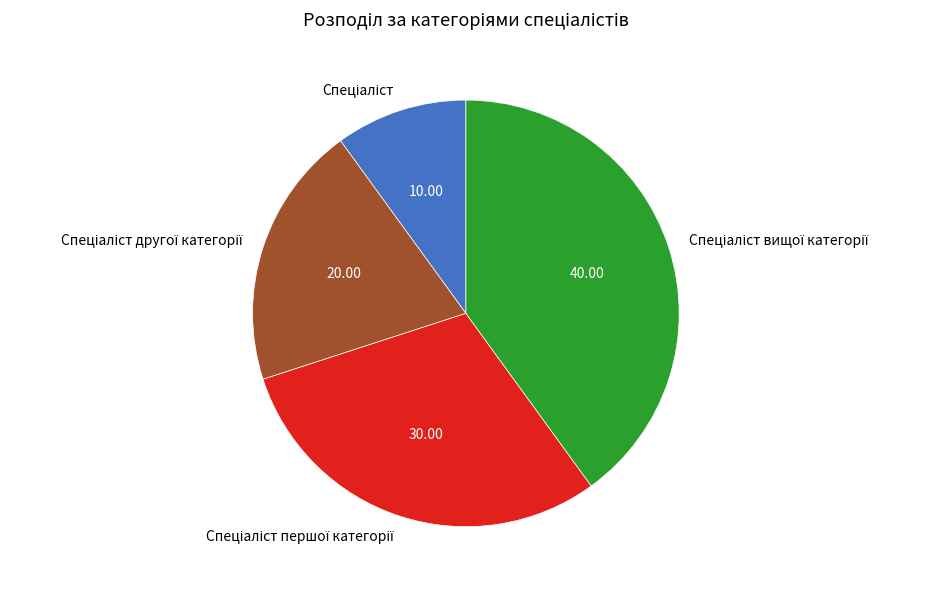

Is there any slice that represents more than half of the pie?

No